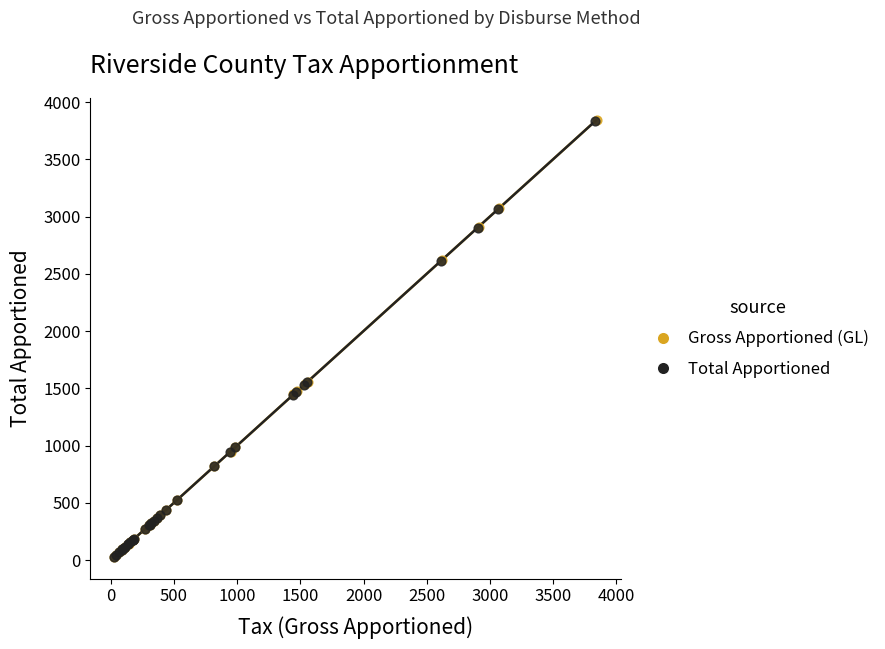

Which series has the widest spread of Y values?

Gross Apportioned (GL)